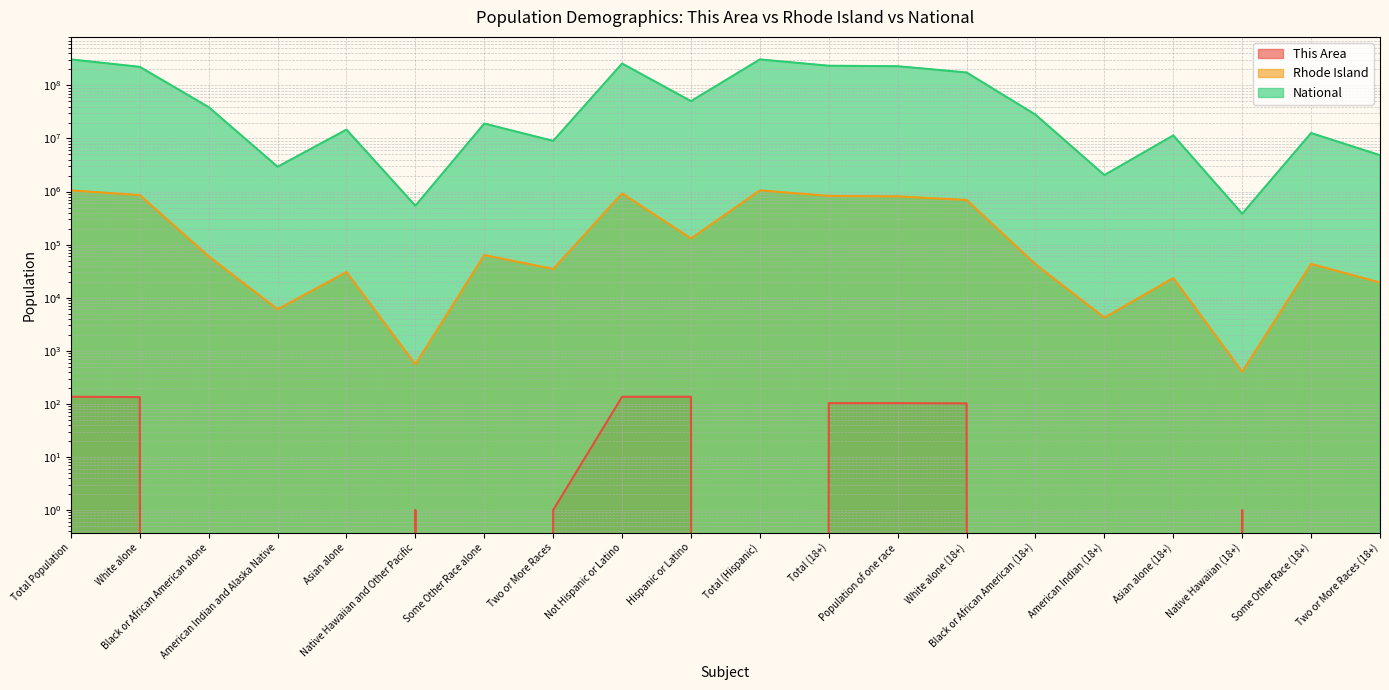

What is the difference between the second highest and second lowest values in the National series?

308205525